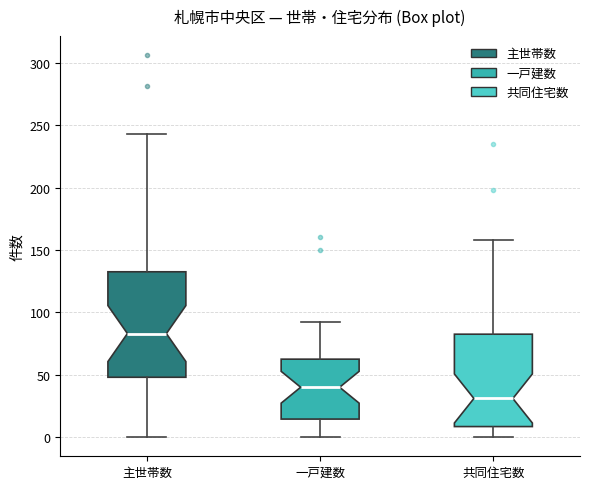

Comparing the boxes themselves (not the whiskers), which one is the tallest?

主世帯数